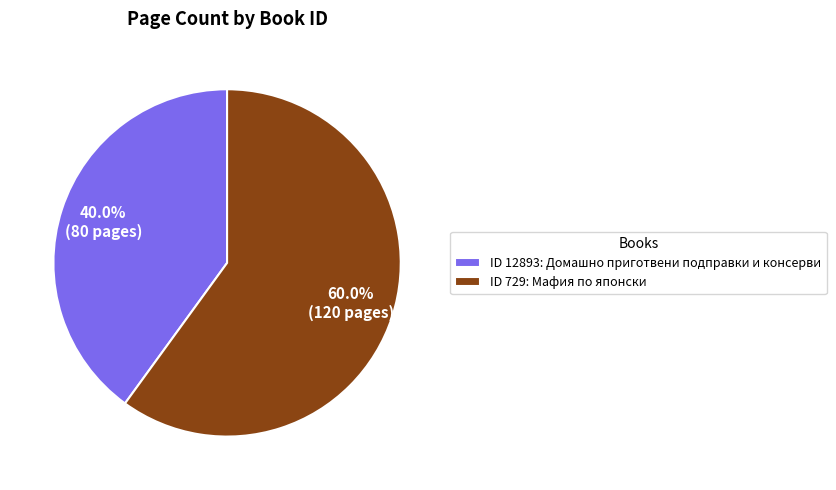

Approximately how many times larger is the value at ID 12893: Домашно приготвени подправки и консерви compared to ID 729: Мафия по японски?

0.7